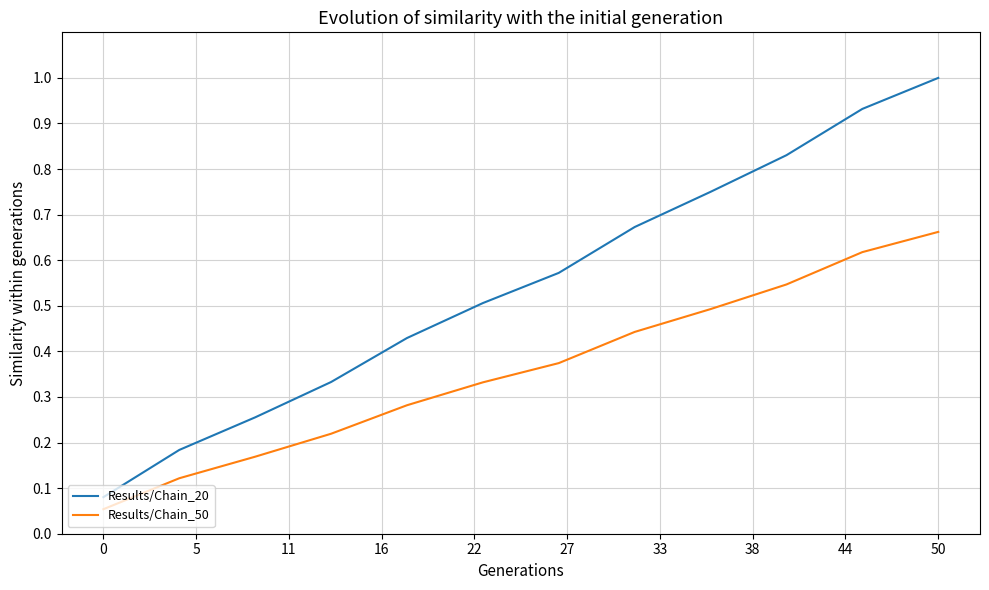

Which series has the largest range (max minus min)?

Results/Chain_20